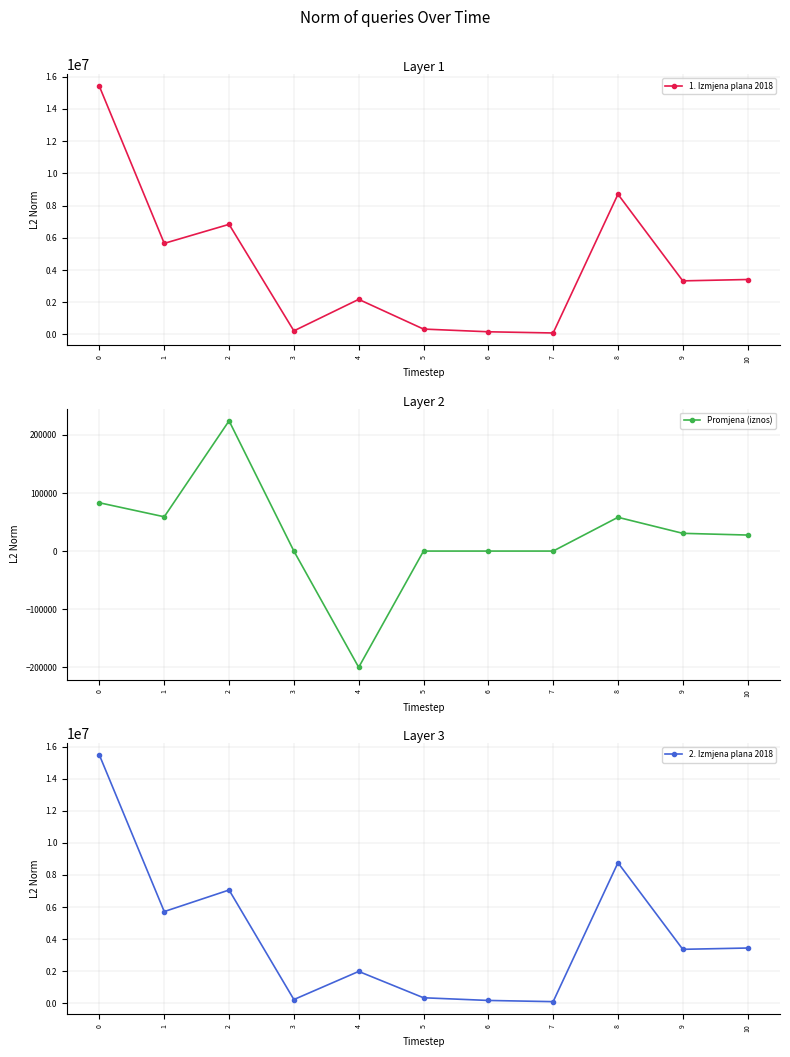

Reading left to right, extract all data points from this chart.

1. Izmjena plana 2018: 15387195.8	5652505.8	6832940.0	223050.0	2177700.0	334500.0	166500.0	92000.0	8700265.4	3325932.0	3410113.4
Promjena (iznos): 83100.0	59000.0	224100.0	0.0	-200000.0	0.0	0.0	0.0	58100.0	30530.0	27570.0
2. Izmjena plana 2018: 15470295.8	5711505.8	7057040.0	223050.0	1977700.0	334500.0	166500.0	92000.0	8758365.4	3356462.0	3437683.4